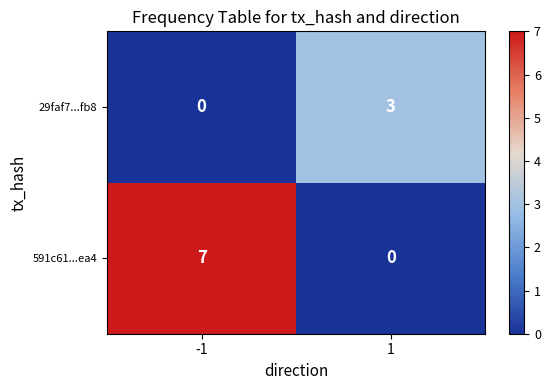

What is the difference between the maximum and minimum values in the 29faf7...fb8 series?

3